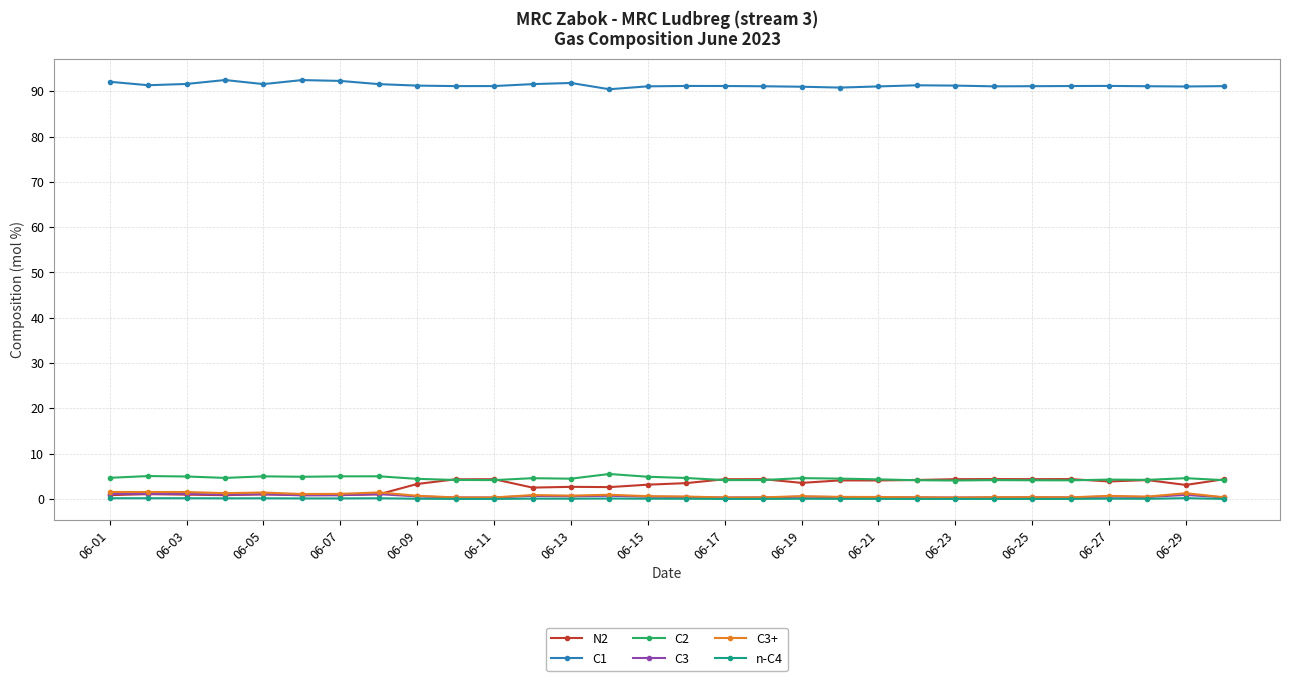

What is the maximum value for C2?

5.5